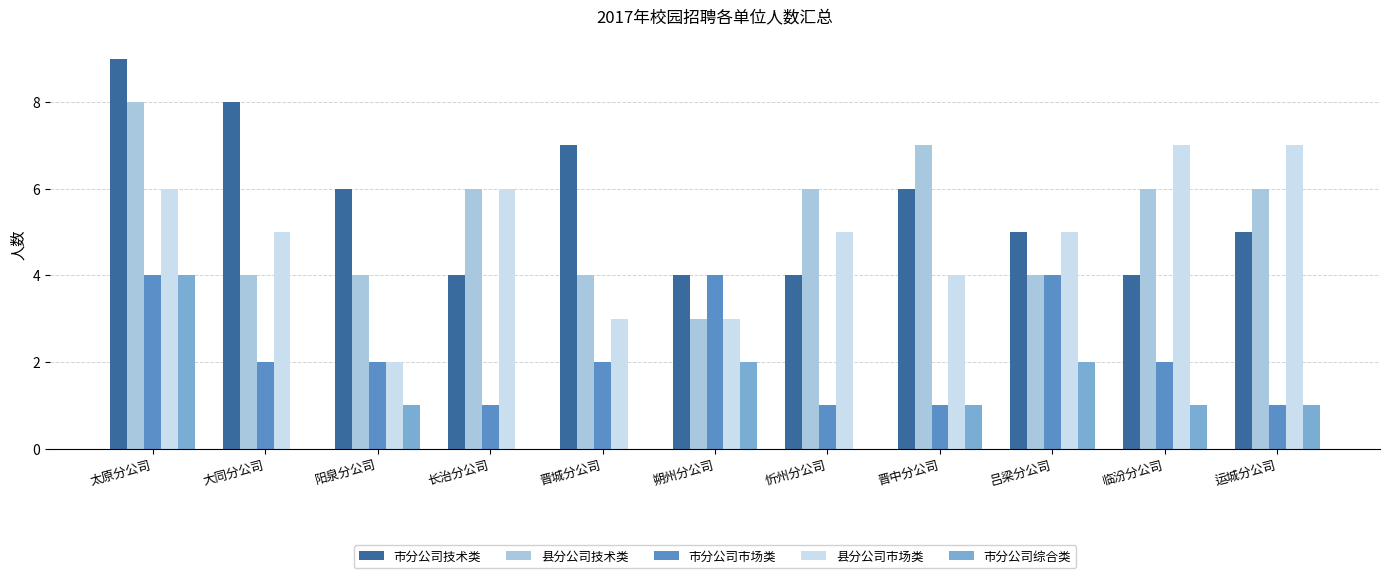

What is the total value across all series at 长治分公司?

17